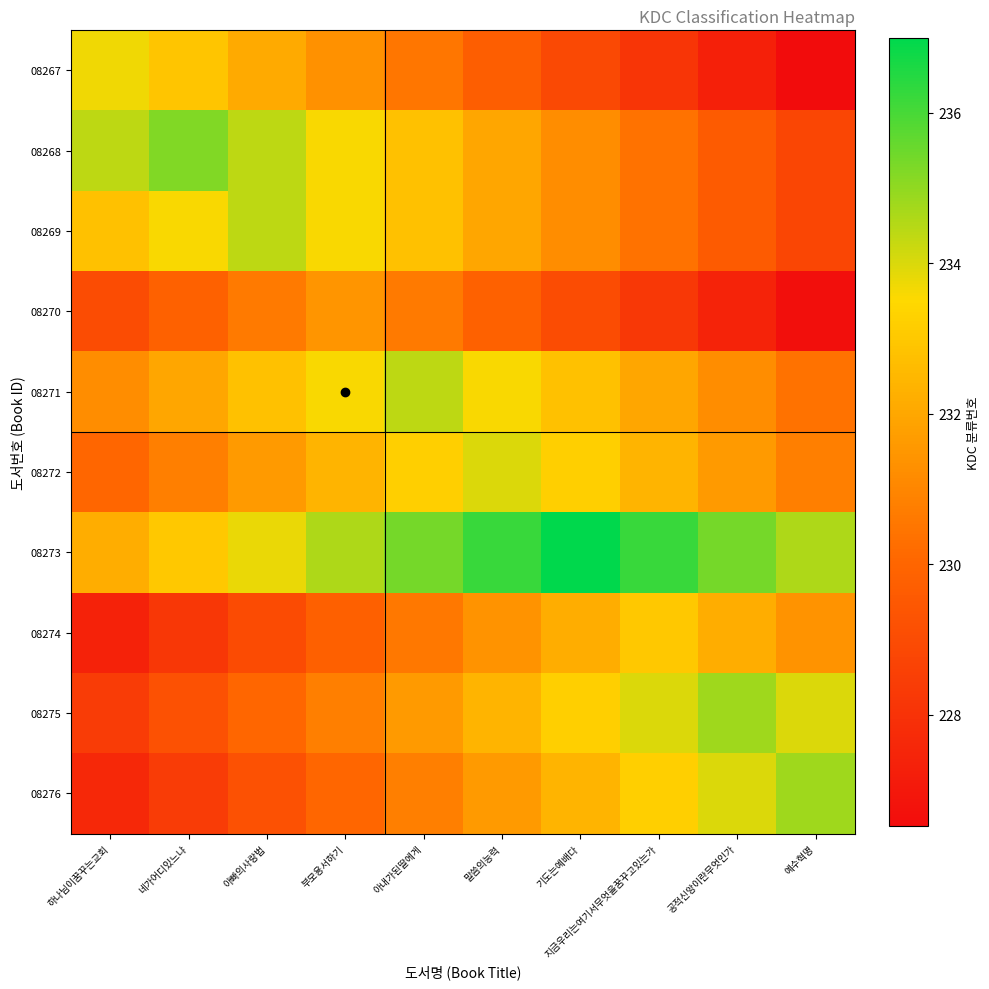

Reading left to right, what are all the values shown in this chart?

08267: 하나님이꿈꾸는교회=233.7	네가어디있느냐=232.9	아빠의사랑법=232.1	부모용서하기=231.3	아내가된딸에게=230.5	말씀의능력=229.7	기도는예배다=228.9	지금우리는여기서무엇을꿈꾸고있는가=228.1	공적신앙이란무엇인가=227.3	예수혁명=226.5
08268: 하나님이꿈꾸는교회=234.4	네가어디있느냐=235.2	아빠의사랑법=234.4	부모용서하기=233.6	아내가된딸에게=232.8	말씀의능력=232.0	기도는예배다=231.2	지금우리는여기서무엇을꿈꾸고있는가=230.4	공적신앙이란무엇인가=229.6	예수혁명=228.8
08269: 하나님이꿈꾸는교회=232.8	네가어디있느냐=233.6	아빠의사랑법=234.4	부모용서하기=233.6	아내가된딸에게=232.8	말씀의능력=232.0	기도는예배다=231.2	지금우리는여기서무엇을꿈꾸고있는가=230.4	공적신앙이란무엇인가=229.6	예수혁명=228.8
08270: 하나님이꿈꾸는교회=229.0	네가어디있느냐=229.8	아빠의사랑법=230.6	부모용서하기=231.4	아내가된딸에게=230.6	말씀의능력=229.8	기도는예배다=229.0	지금우리는여기서무엇을꿈꾸고있는가=228.2	공적신앙이란무엇인가=227.4	예수혁명=226.6
08271: 하나님이꿈꾸는교회=231.2	네가어디있느냐=232.0	아빠의사랑법=232.8	부모용서하기=233.6	아내가된딸에게=234.4	말씀의능력=233.6	기도는예배다=232.8	지금우리는여기서무엇을꿈꾸고있는가=232.0	공적신앙이란무엇인가=231.2	예수혁명=230.4
08272: 하나님이꿈꾸는교회=230.0	네가어디있느냐=230.8	아빠의사랑법=231.6	부모용서하기=232.4	아내가된딸에게=233.2	말씀의능력=234.0	기도는예배다=233.2	지금우리는여기서무엇을꿈꾸고있는가=232.4	공적신앙이란무엇인가=231.6	예수혁명=230.8
08273: 하나님이꿈꾸는교회=232.2	네가어디있느냐=233.0	아빠의사랑법=233.8	부모용서하기=234.6	아내가된딸에게=235.4	말씀의능력=236.2	기도는예배다=237.0	지금우리는여기서무엇을꿈꾸고있는가=236.2	공적신앙이란무엇인가=235.4	예수혁명=234.6
08274: 하나님이꿈꾸는교회=227.4	네가어디있느냐=228.2	아빠의사랑법=229.0	부모용서하기=229.8	아내가된딸에게=230.6	말씀의능력=231.4	기도는예배다=232.2	지금우리는여기서무엇을꿈꾸고있는가=233.0	공적신앙이란무엇인가=232.2	예수혁명=231.4
08275: 하나님이꿈꾸는교회=228.4	네가어디있느냐=229.2	아빠의사랑법=230.0	부모용서하기=230.8	아내가된딸에게=231.6	말씀의능력=232.4	기도는예배다=233.2	지금우리는여기서무엇을꿈꾸고있는가=234.0	공적신앙이란무엇인가=234.8	예수혁명=234.0
08276: 하나님이꿈꾸는교회=227.6	네가어디있느냐=228.4	아빠의사랑법=229.2	부모용서하기=230.0	아내가된딸에게=230.8	말씀의능력=231.6	기도는예배다=232.4	지금우리는여기서무엇을꿈꾸고있는가=233.2	공적신앙이란무엇인가=234.0	예수혁명=234.8